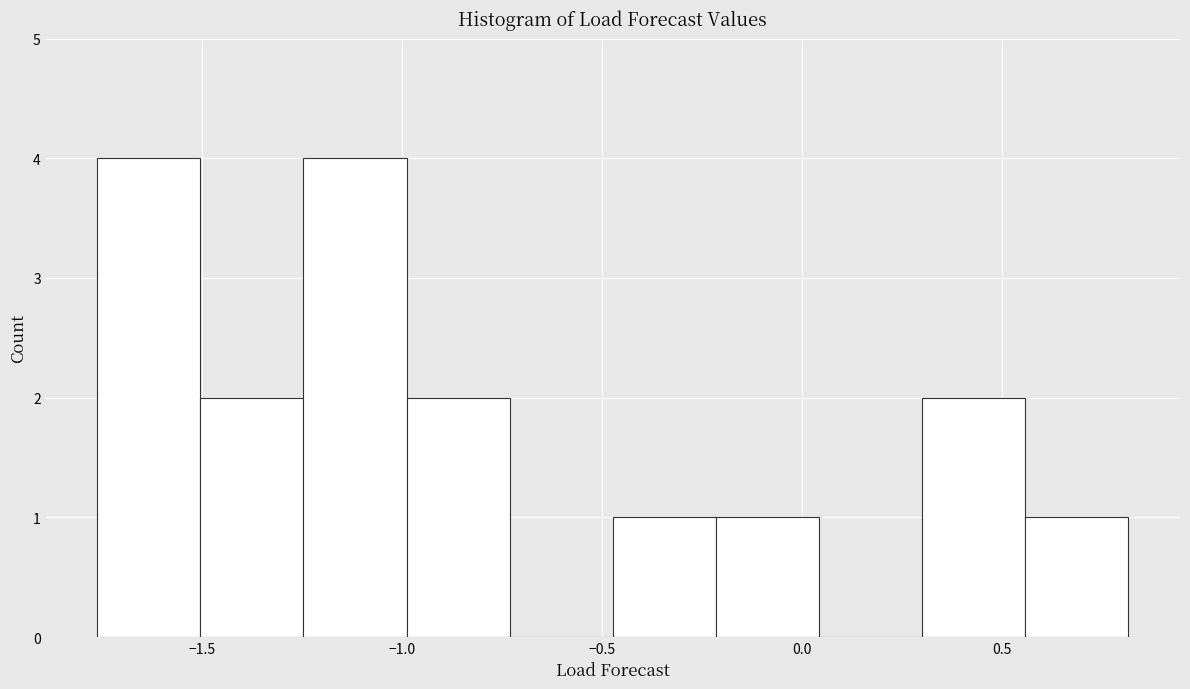

Reading left to right, list every bar in this chart as the range it spans on the x-axis followed by its height. Neither the bar edges nor the heights are printed on the chart, so give them approximately, as read against the axes.

-1.75 to -1.50: 4
-1.50 to -1.25: 2
-1.25 to -1.00: 4
-1.00 to -0.75: 2
-0.75 to -0.45: 0
-0.45 to -0.20: 1
-0.20 to 0.05: 1
0.05 to 0.30: 0
0.30 to 0.55: 2
0.55 to 0.80: 1